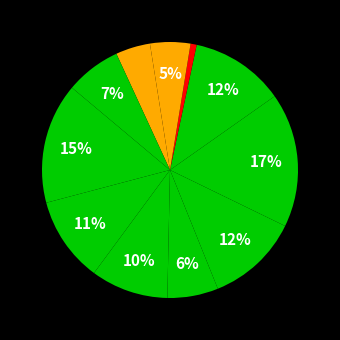

Is there any slice that represents more than half of the pie?

No